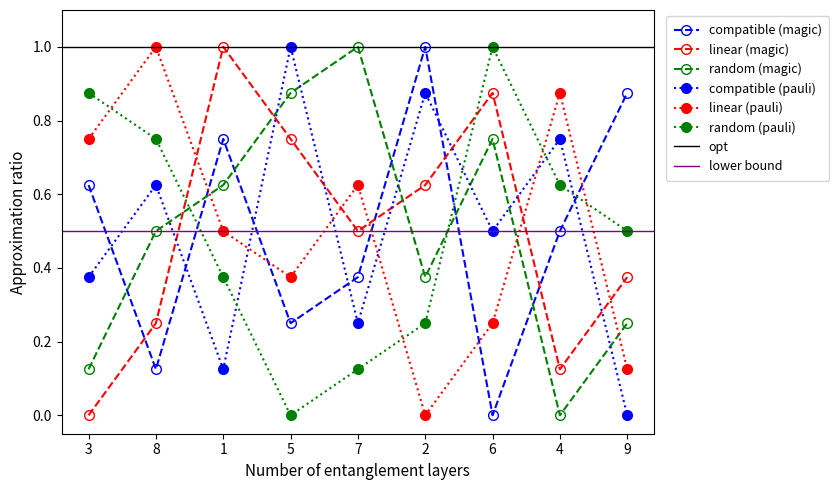

Where is col_2 nearest to the value 0?

9